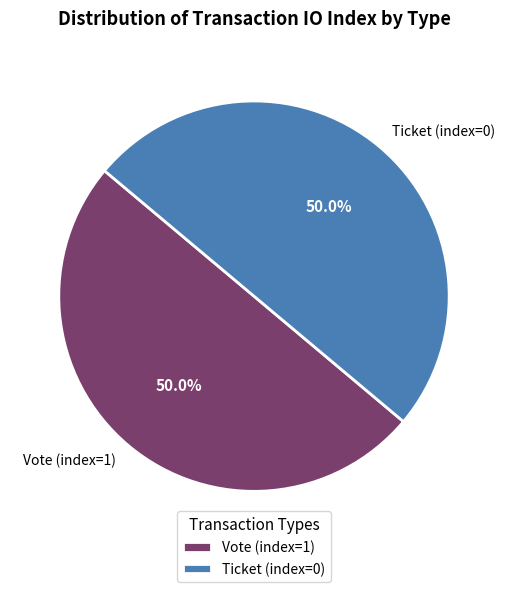

How many slices are in this pie chart?

2